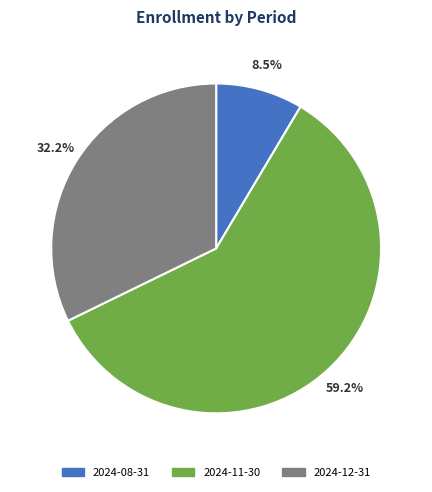

How many slices are in this pie chart?

3